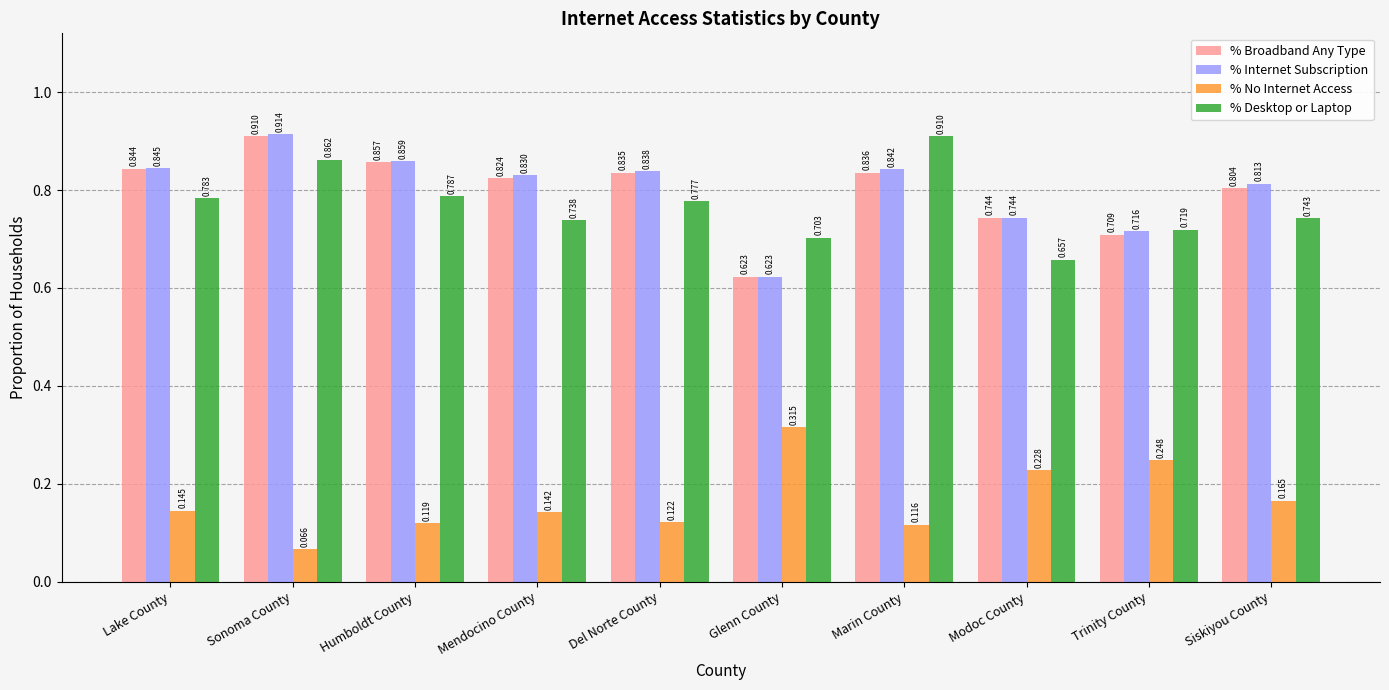

How many bars are there in each group?

4